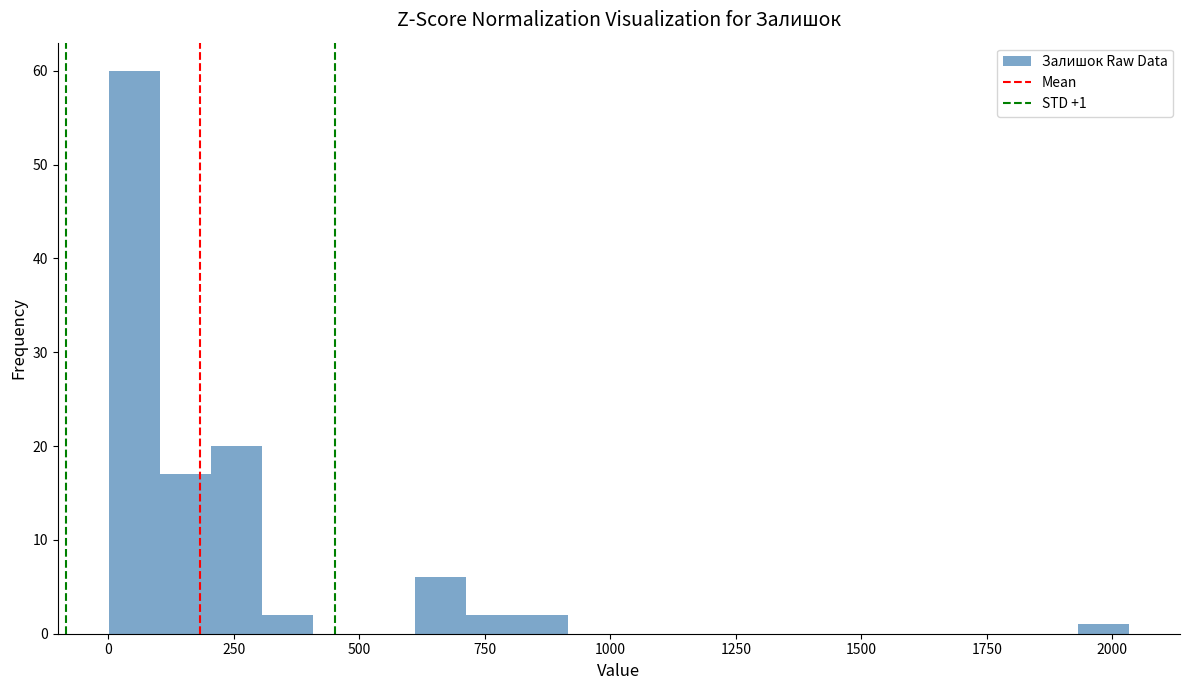

Around what value on the x-axis is the tallest bar? Give the approximate position of its centre, as read against the axis.

50